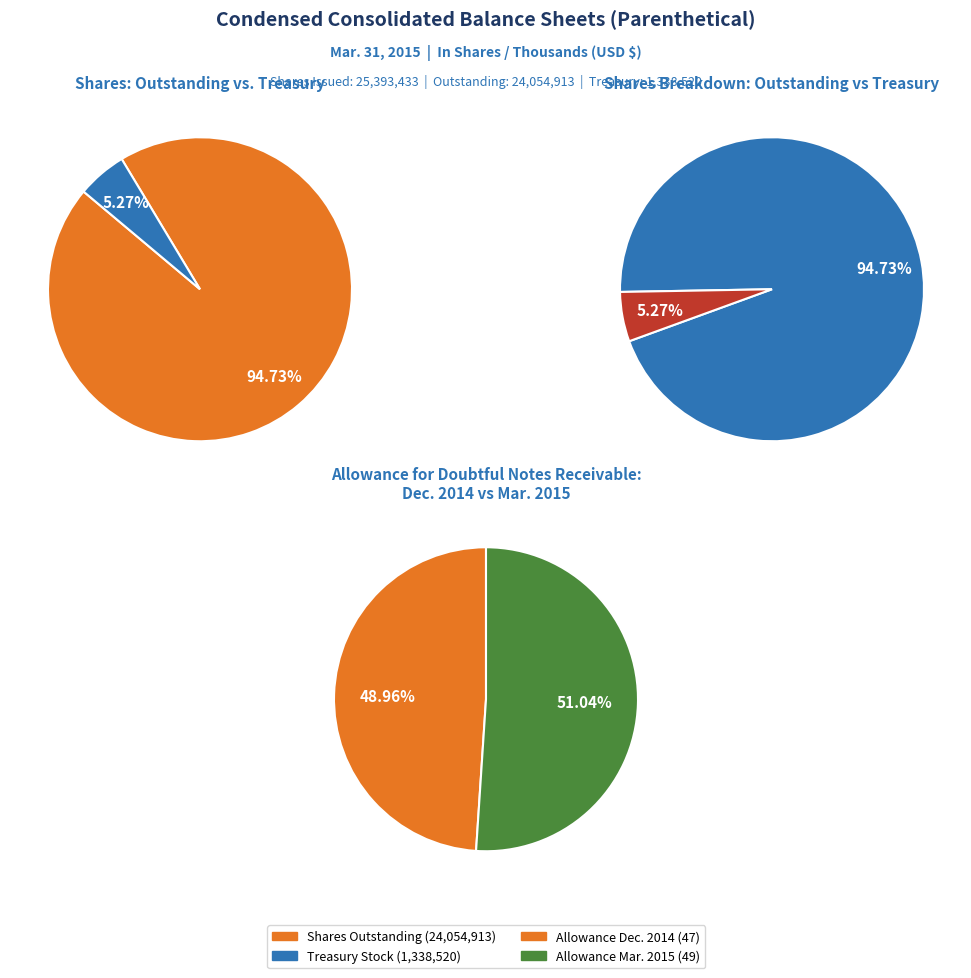

The Allowance for doubtful notes receivable slice represents 0% of the pie. True or false?

True